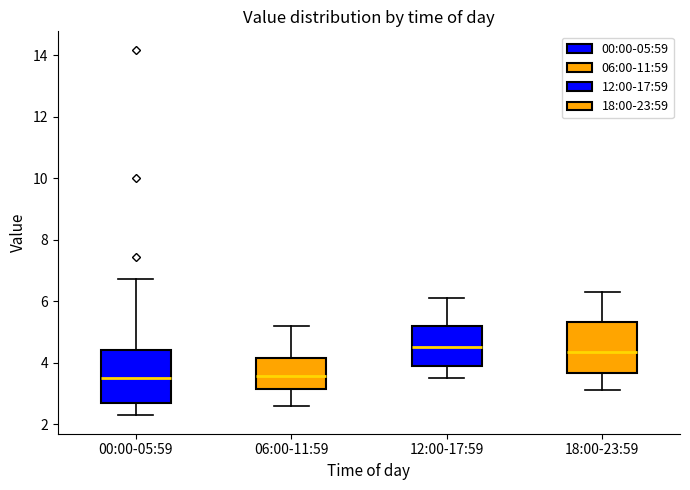

Where does the lower whisker of the box for 00:00-05:59 end on the y-axis? The values are not printed on the chart, so give them approximately, as read against the axis.

2.2